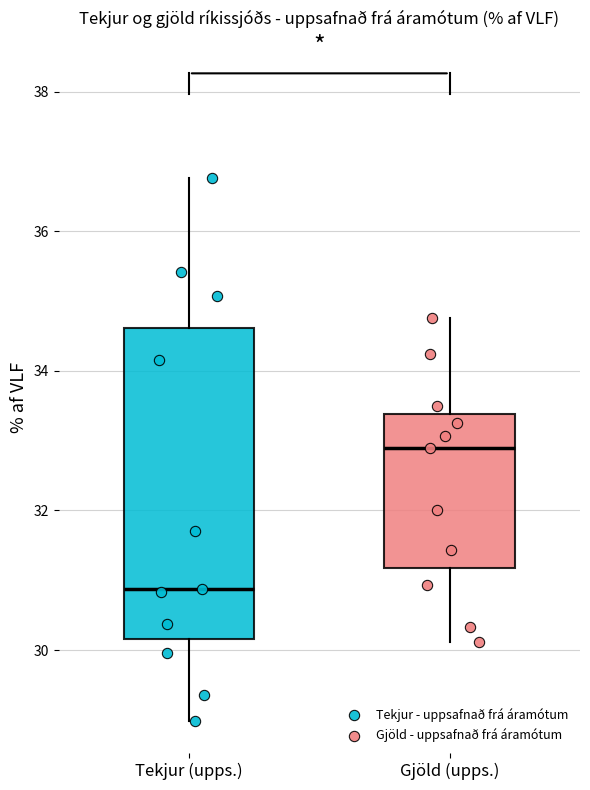

Which box's median line is the lowest?

Tekjur (upps.)